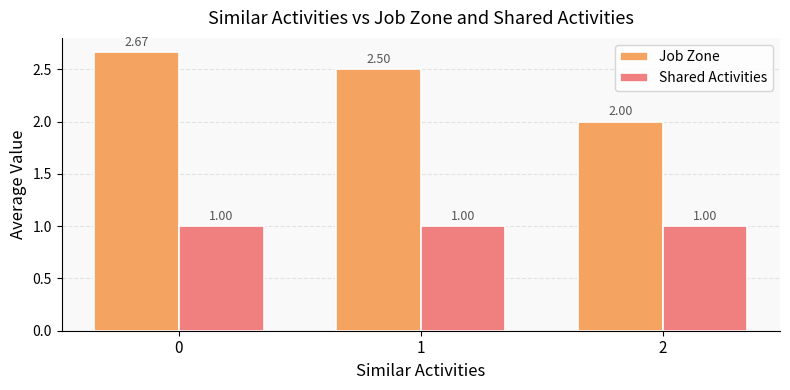

How many bars are there in total?

6